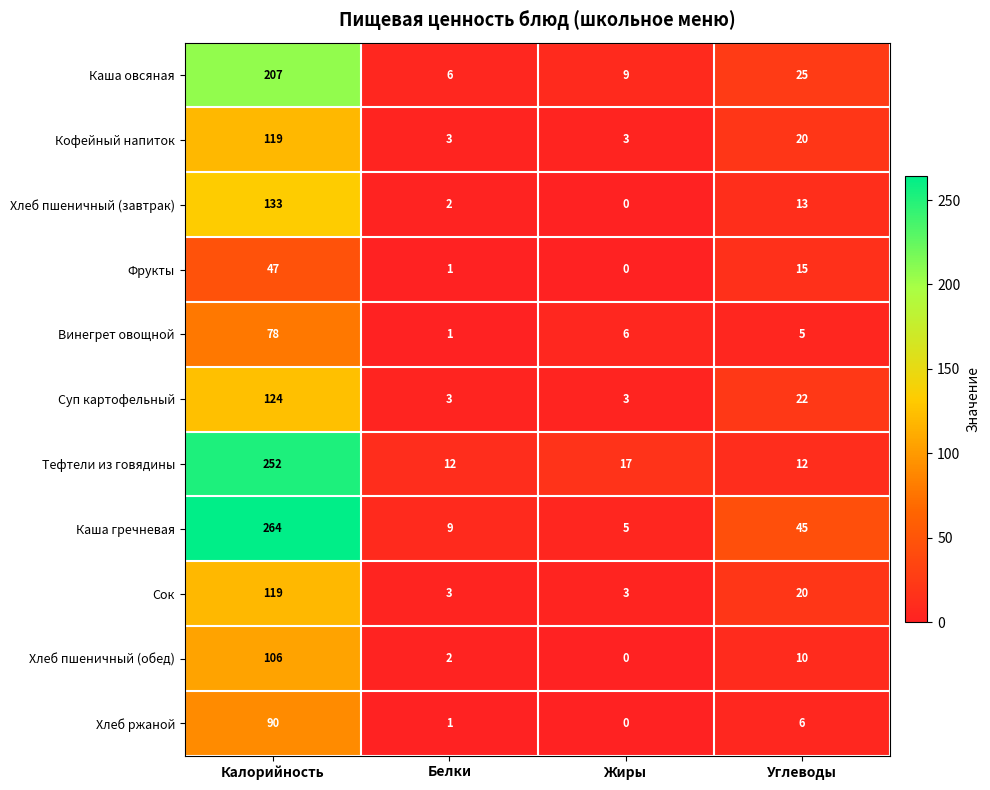

What is the average value of the Хлеб пшеничный (обед) series?

30